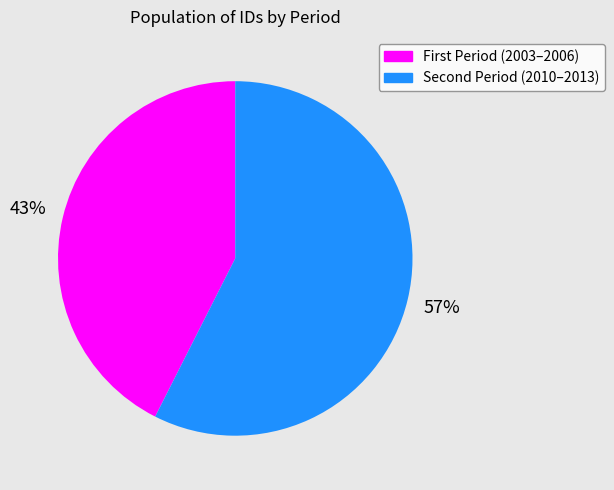

Is there any slice that represents more than half of the pie?

Yes